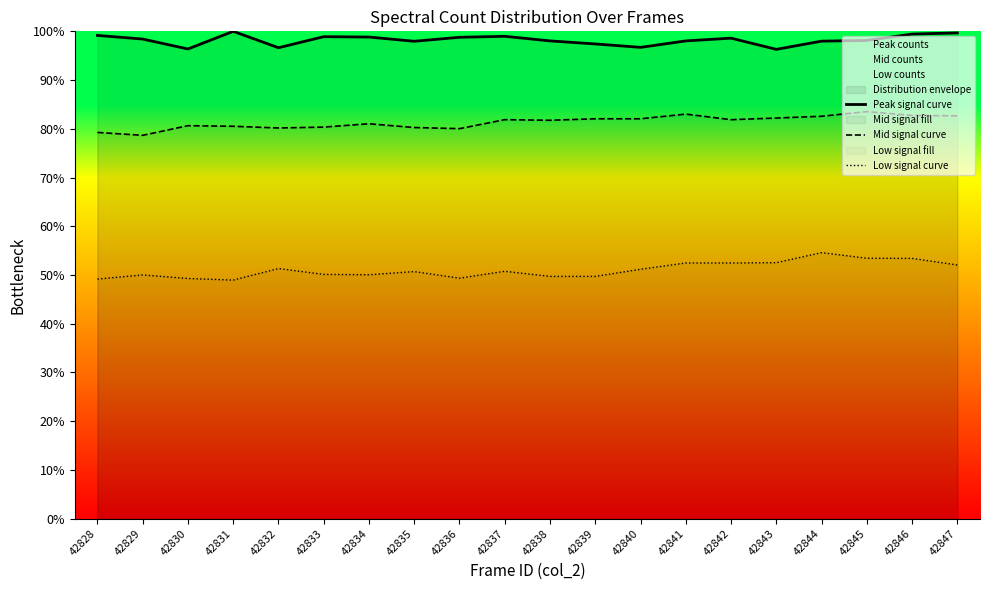

What is the difference between the maximum and minimum values in the Mid signal curve series?

3351.6